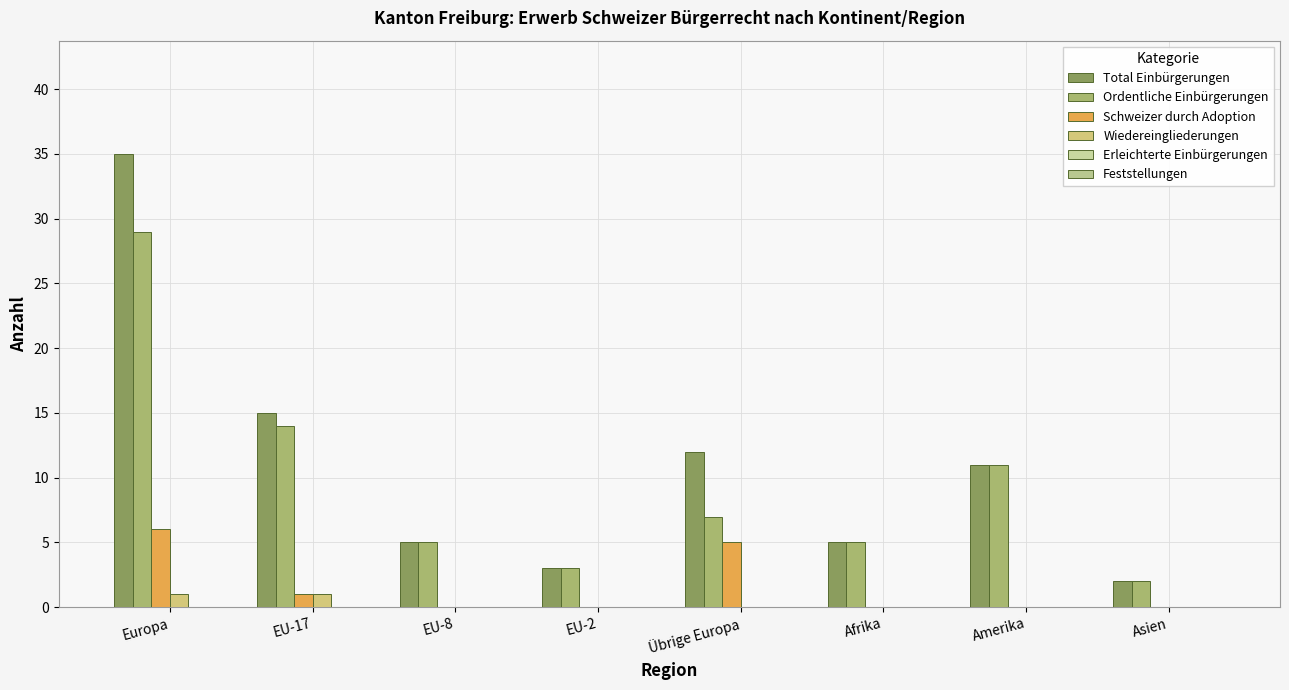

How many series are shown in this chart?

4